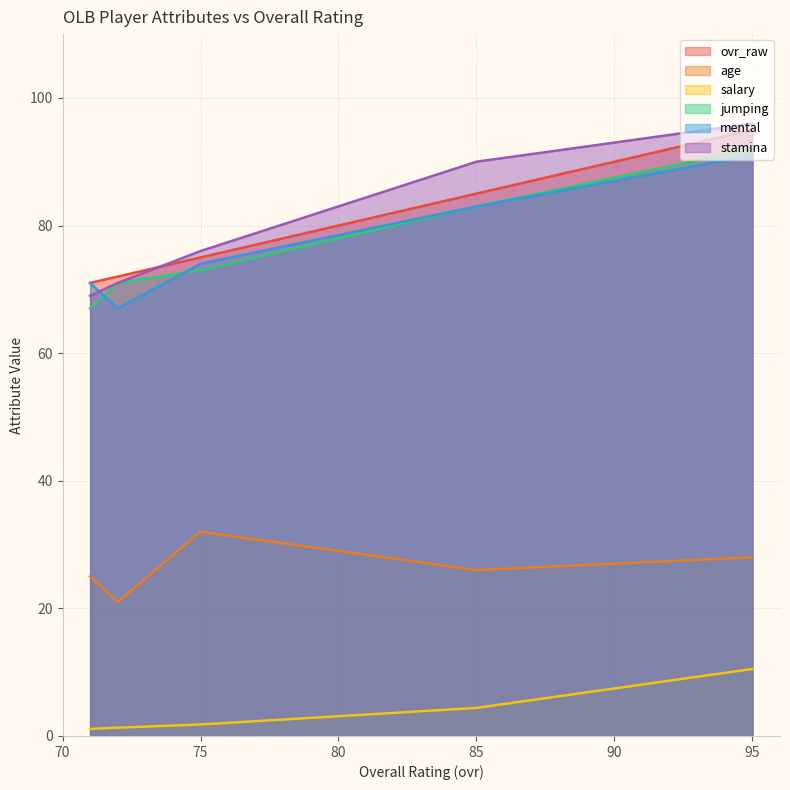

List the labels in order of mental value, smallest first.

72, 71, 75, 85, 95